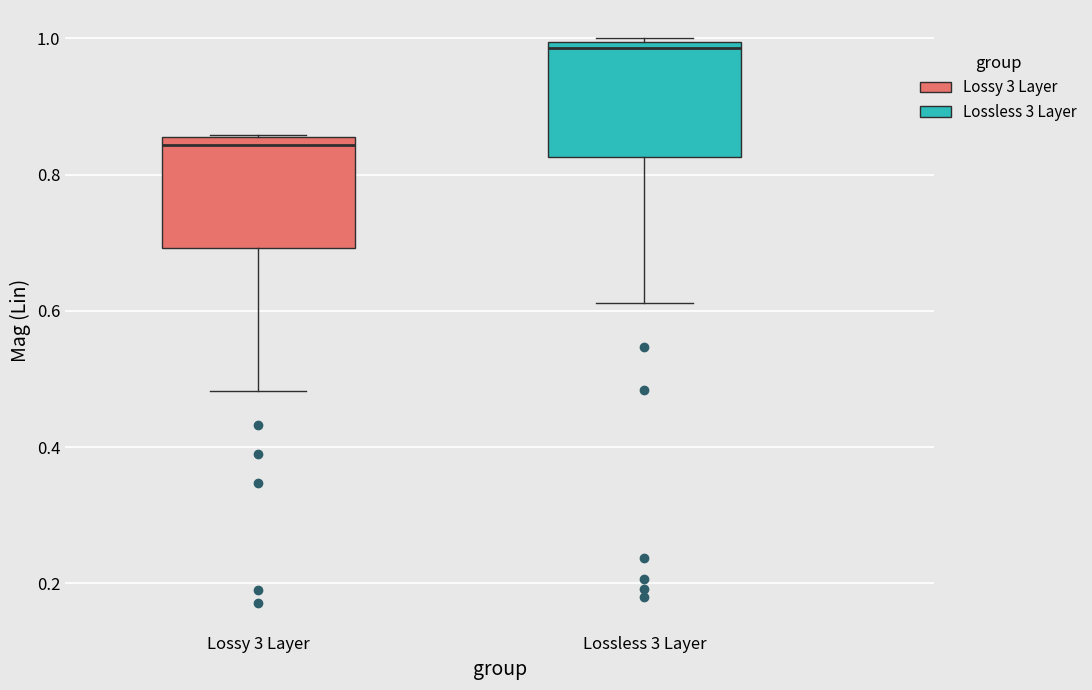

Which box has the highest median line?

Lossless 3 Layer